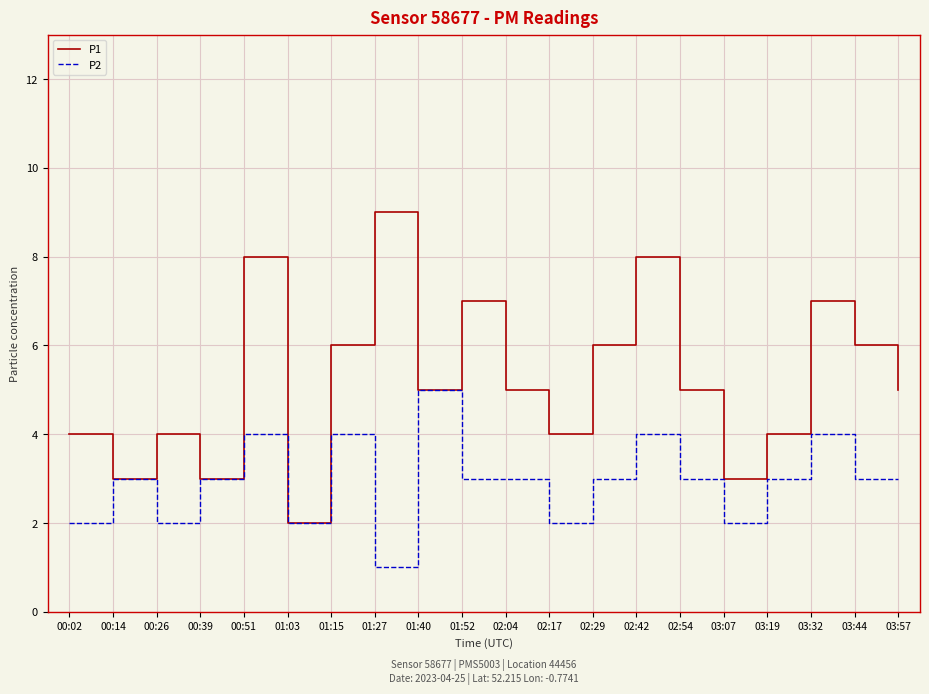

Which series has the largest range (max minus min)?

P1